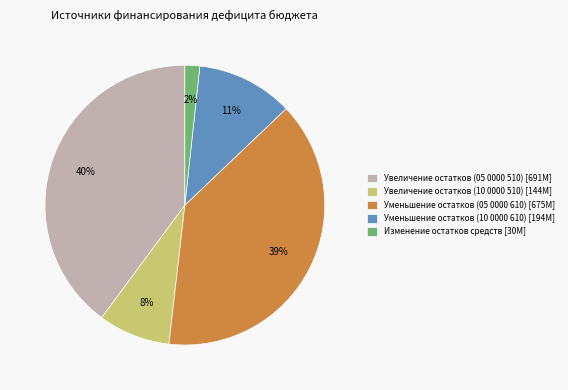

Do Увеличение остатков (05 0000 510) [691M] and Изменение остатков средств [30M] together represent more than half of the pie?

No